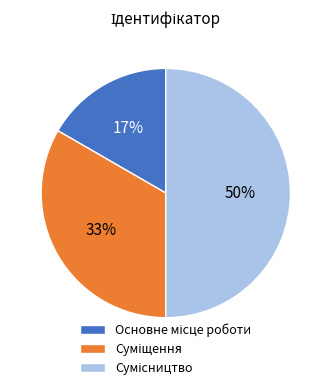

To the nearest percent, what is the difference between the largest and smallest slice percentages?

33%